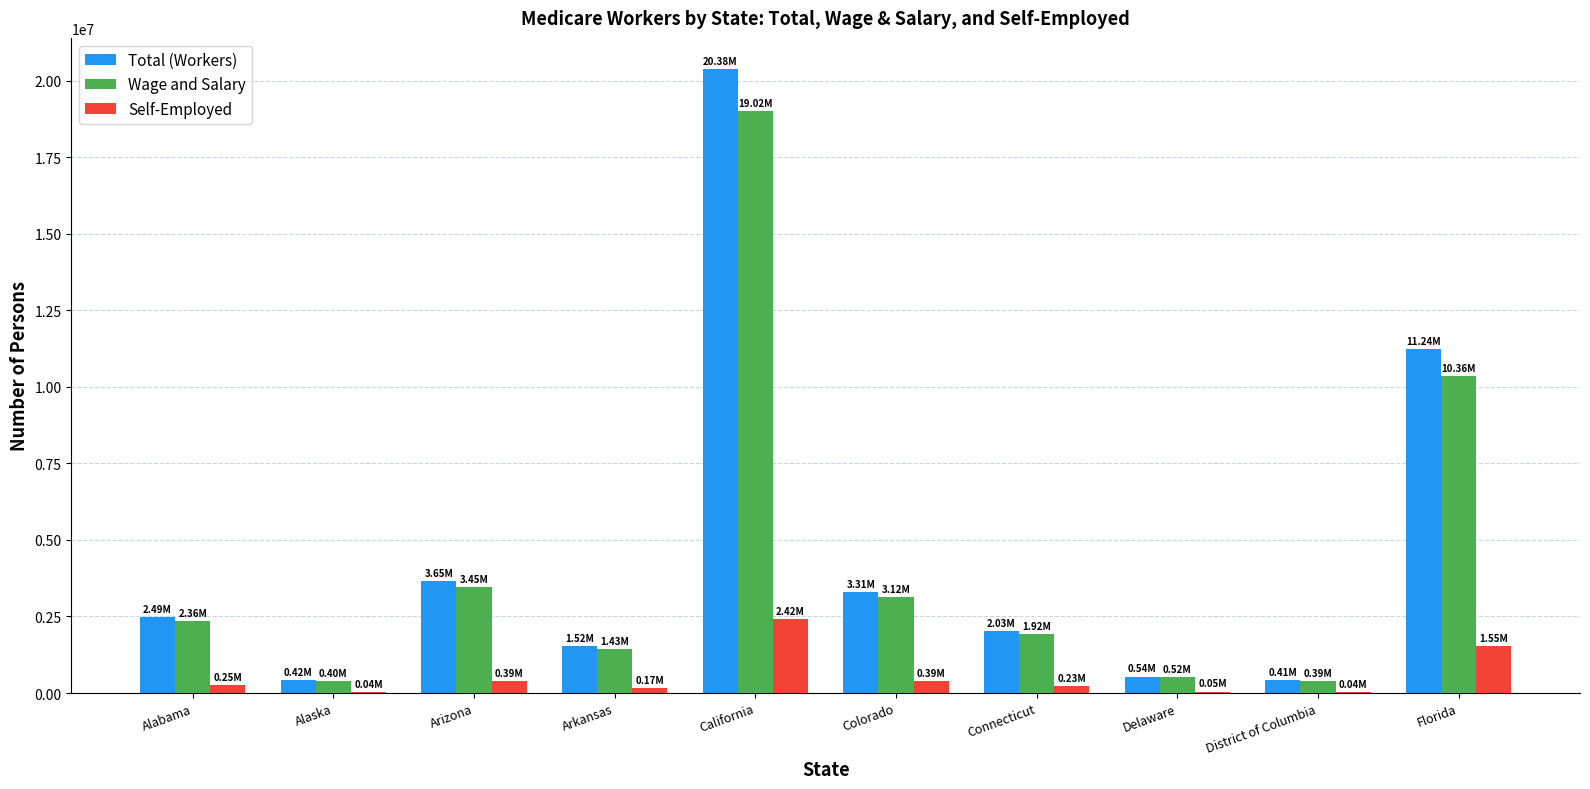

What is the difference between the Self-Employed values at Florida and Colorado?

1159164